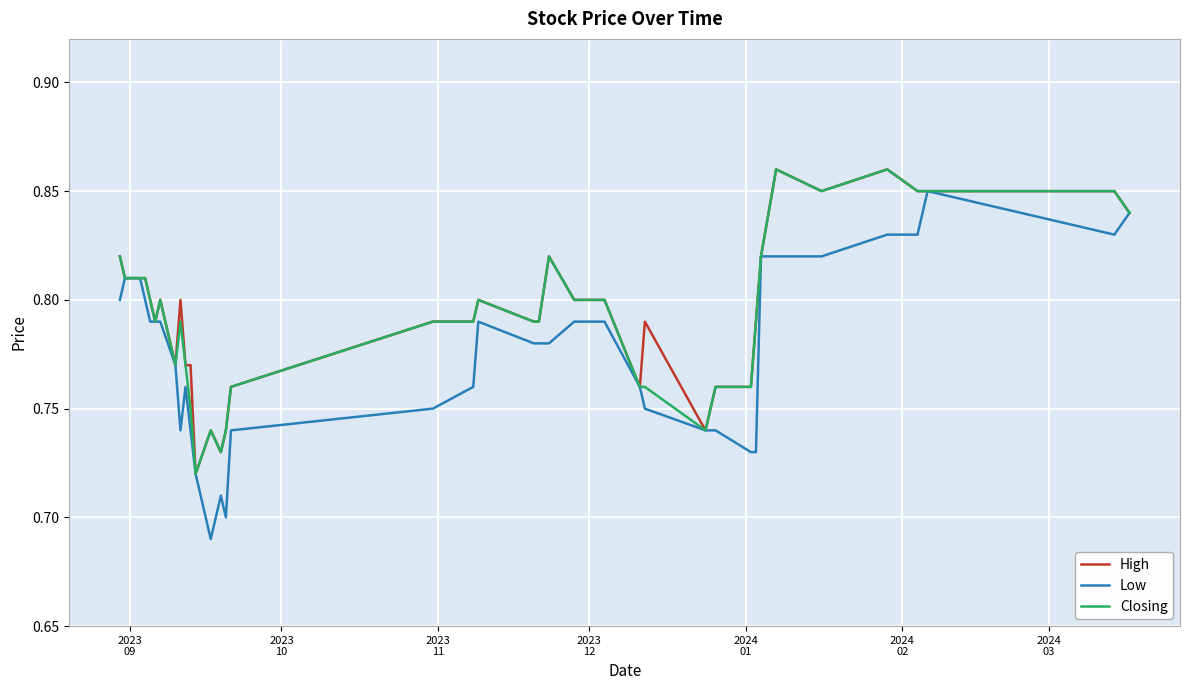

What are all the series names shown in the legend?

High, Low, Closing